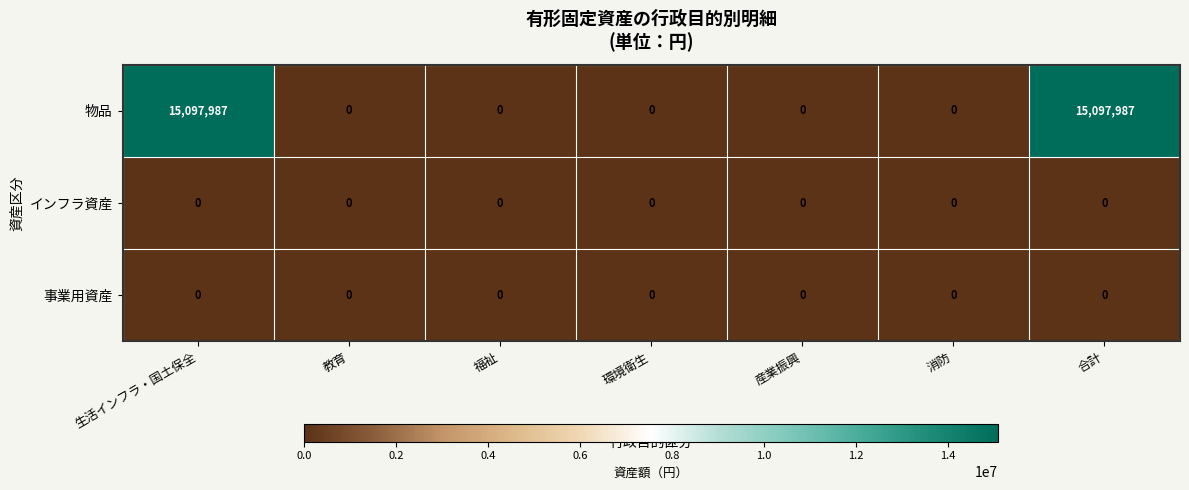

Which series changed the most between 生活インフラ・国土保全 and 産業振興?

物品